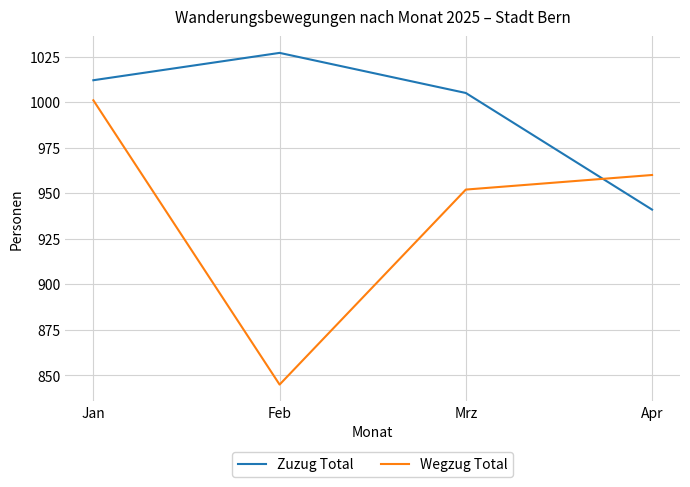

What is the minimum value for Zuzug Total?

941